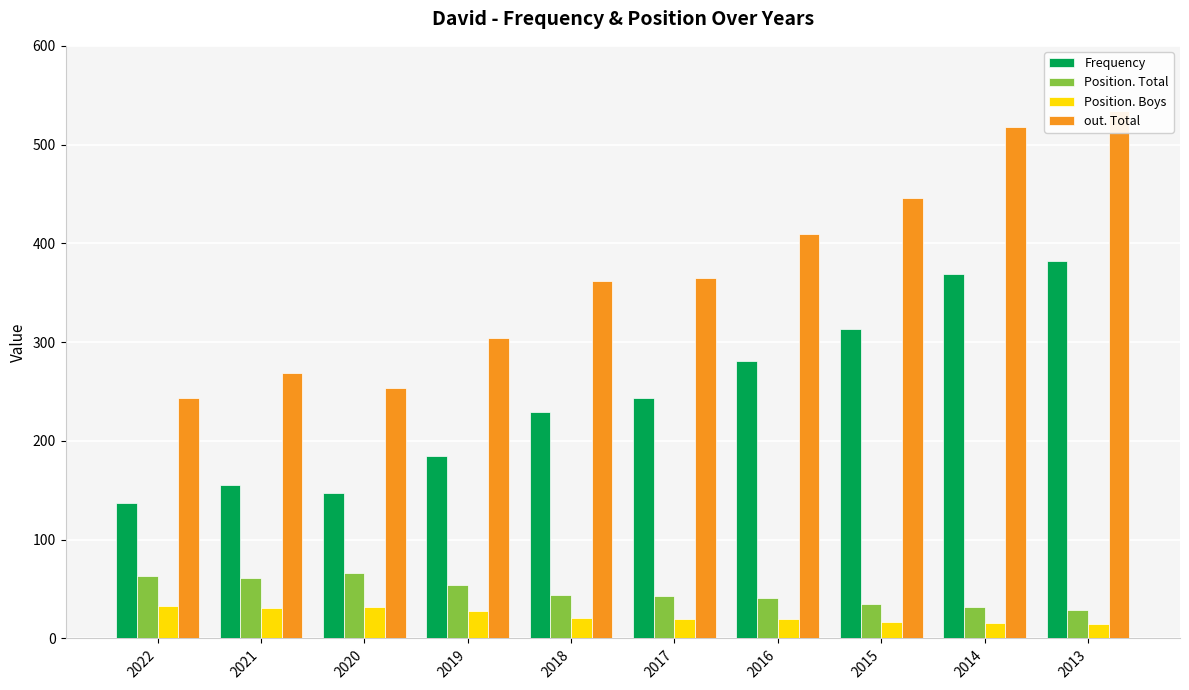

What is the sum of all Position. Boys values?

233